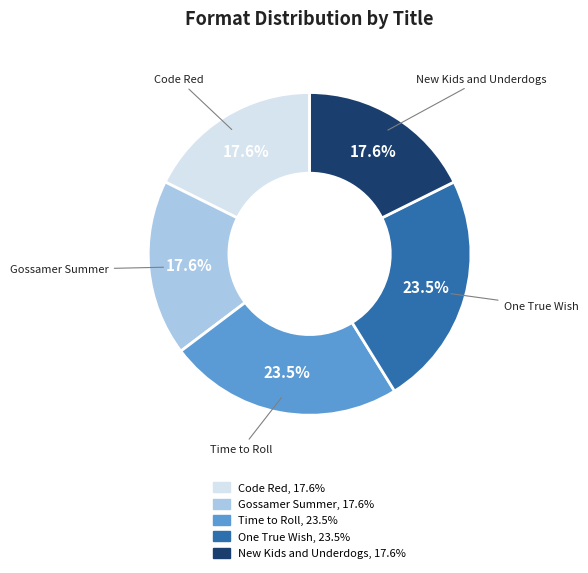

To the nearest percent, what is the difference between the largest and smallest slice percentages?

6%